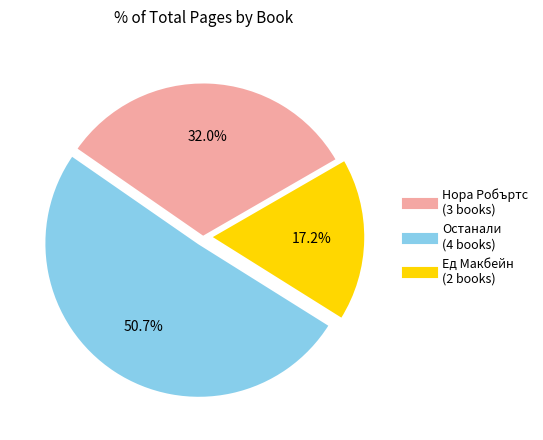

Is there any slice that represents more than half of the pie?

Yes